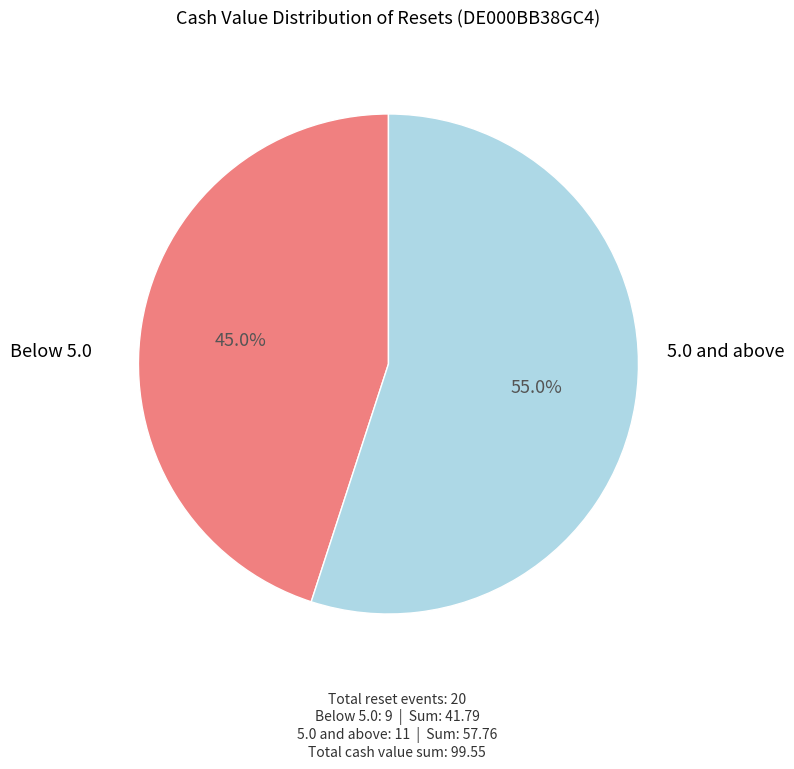

Does any single category account for the majority?

Yes